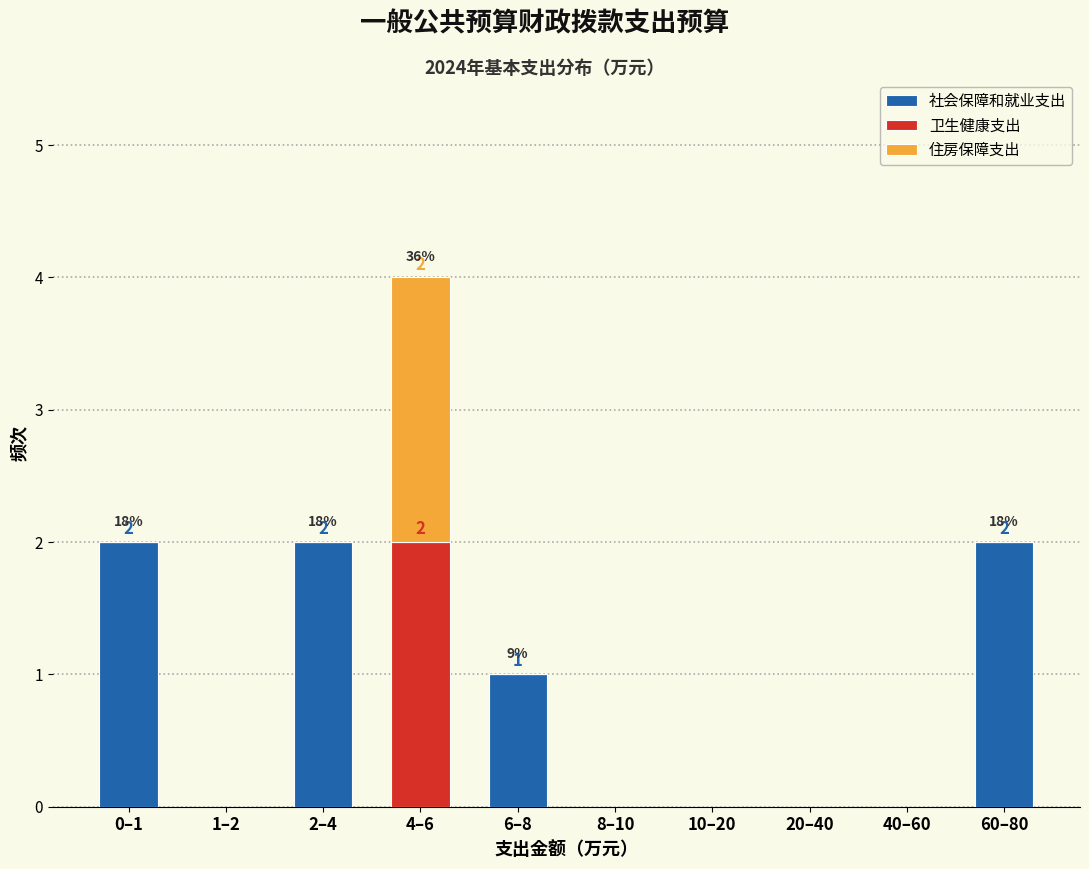

Reading left to right, list the values for the 社会保障和就业支出 series.

0–1=2	1–2=0	2–4=2	4–6=0	6–8=1	8–10=0	10–20=0	20–40=0	40–60=0	60–80=2